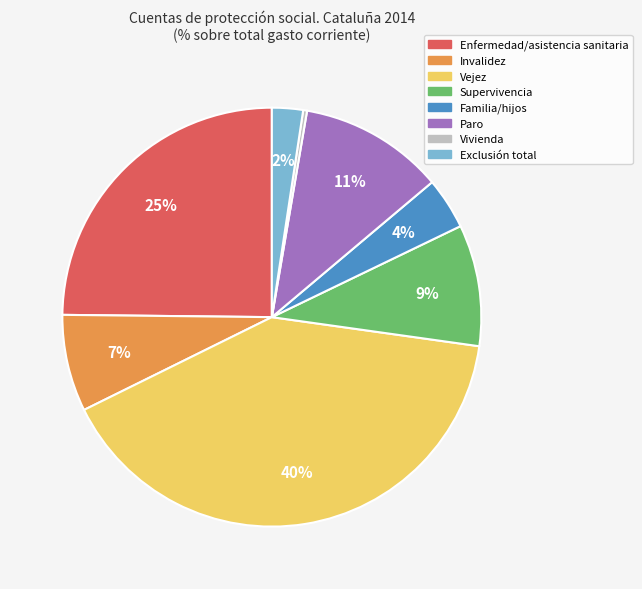

What percentage is the Familia/hijos slice, to the nearest percent?

4%